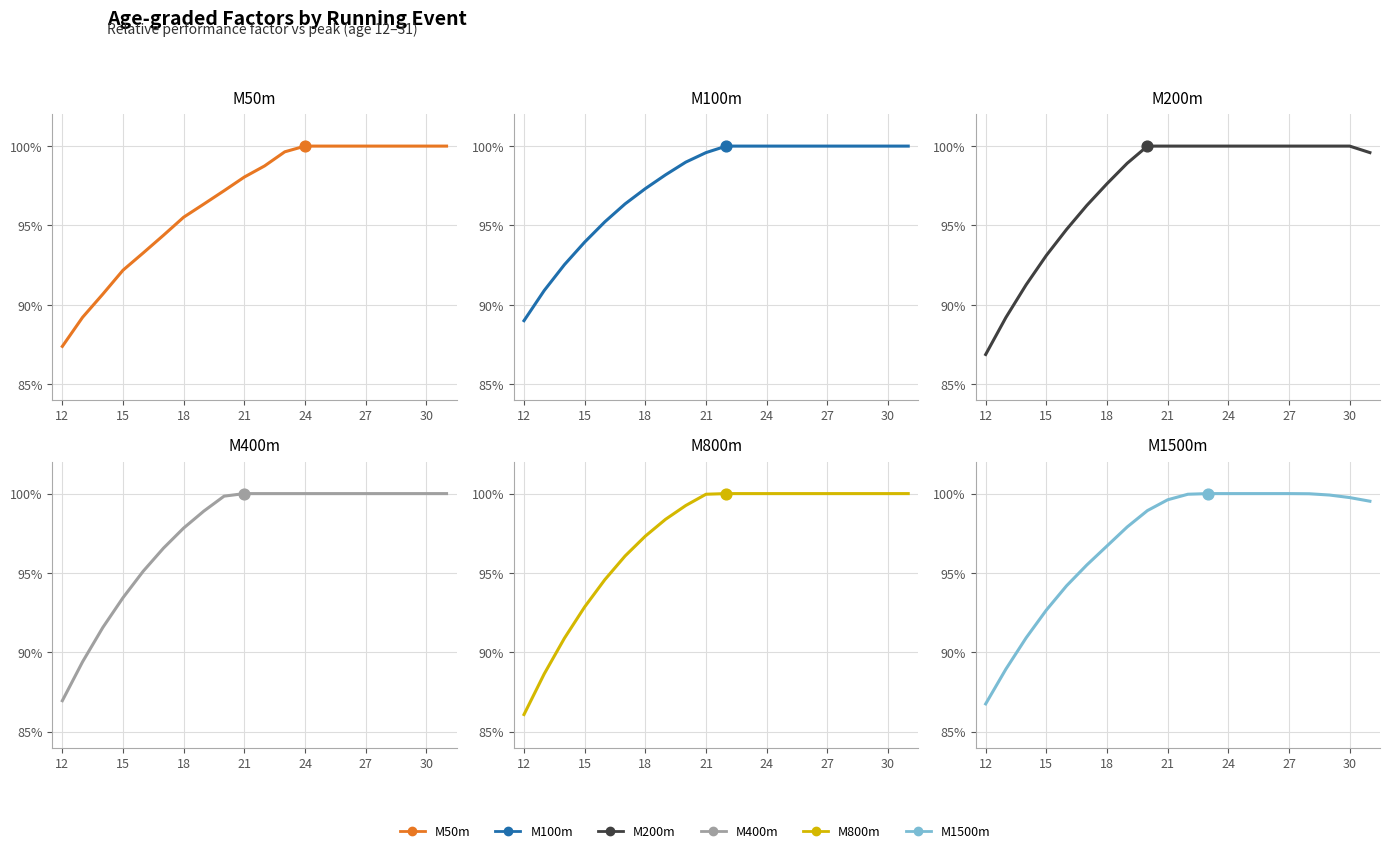

What are all the series names shown in the legend?

M50m, M100m, M200m, M400m, M800m, M1500m